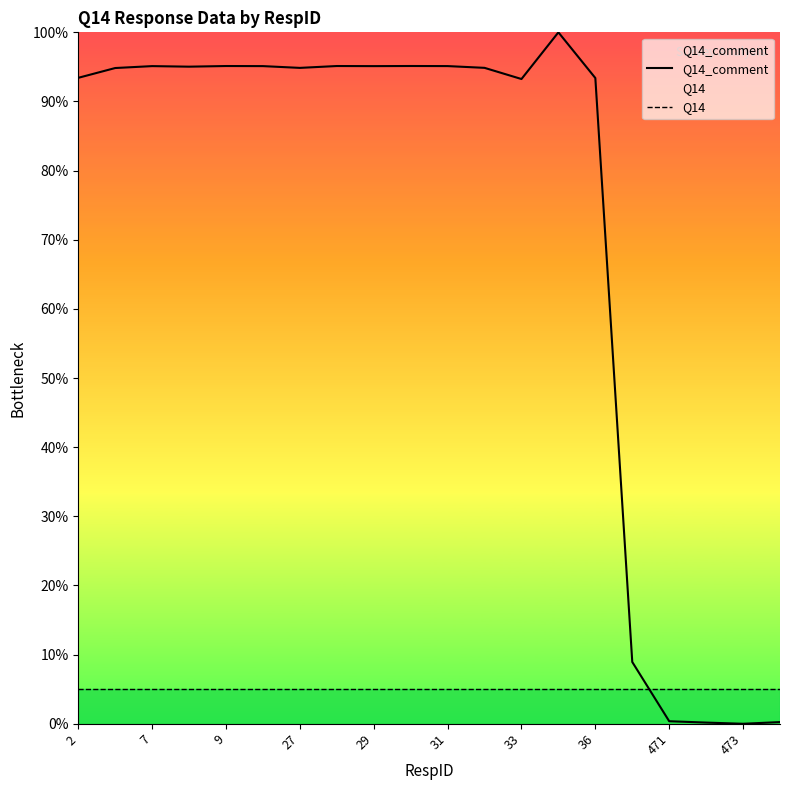

Reading left to right, transcribe all the data shown in this chart.

Q14_comment: 93.4	94.8	95.1	95.0	95.1	95.1	94.9	95.1	95.1	95.1	95.1	94.9	93.2	100.0	93.4	8.9	0.4	0.2	0.0	0.2
Q14: 5.0	5.0	5.0	5.0	5.0	5.0	5.0	5.0	5.0	5.0	5.0	5.0	5.0	5.0	5.0	5.0	5.0	5.0	5.0	5.0